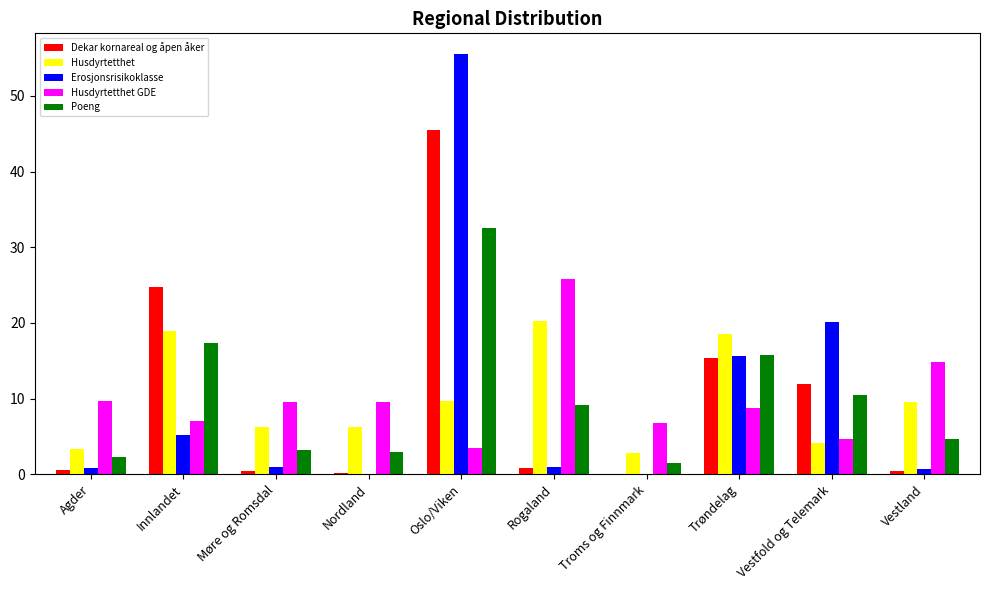

What is the total value across all series at Trøndelag?

74.1